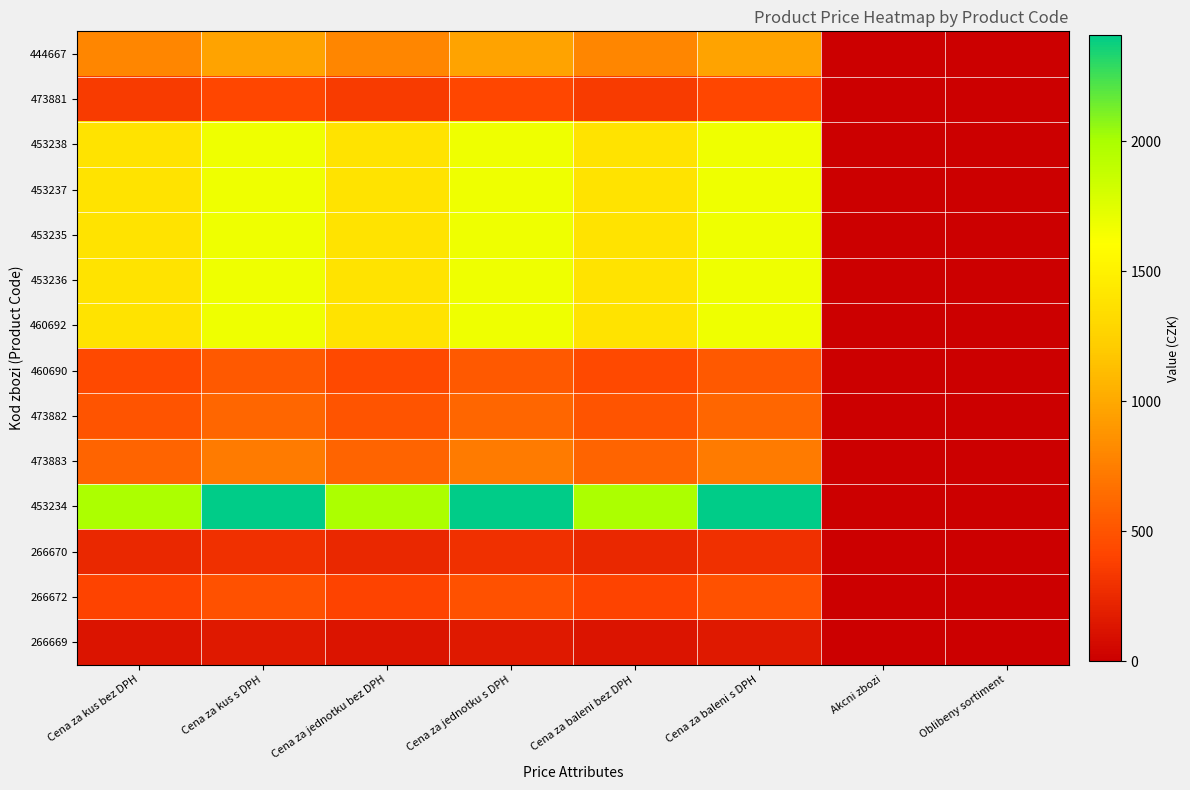

What is the difference between the highest and lowest values at Cena za kus bez DPH?

1861.0